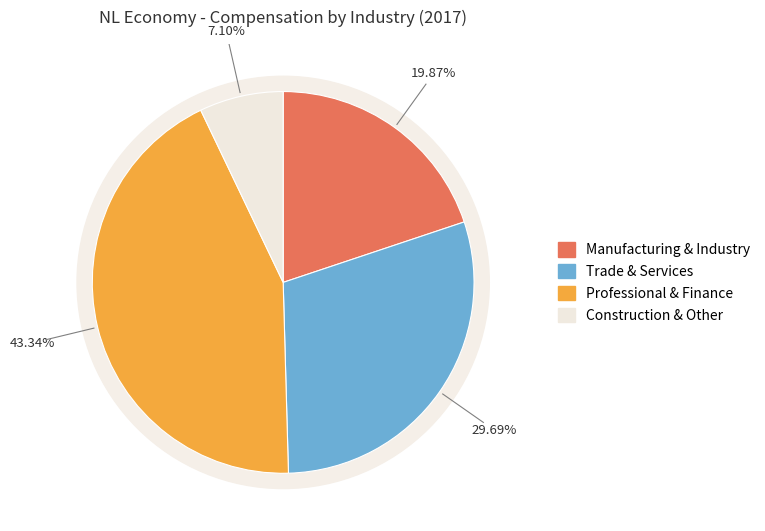

Is Transportation and storage the majority of the pie?

No